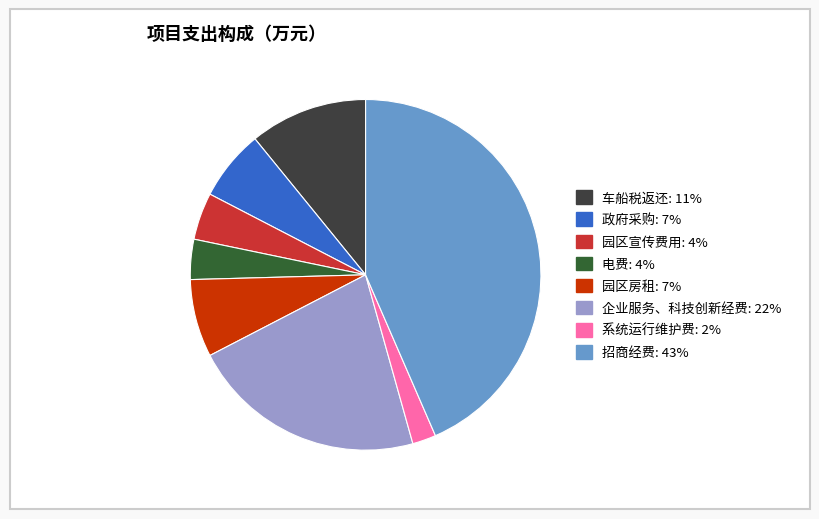

Count the number of slices in the pie.

8